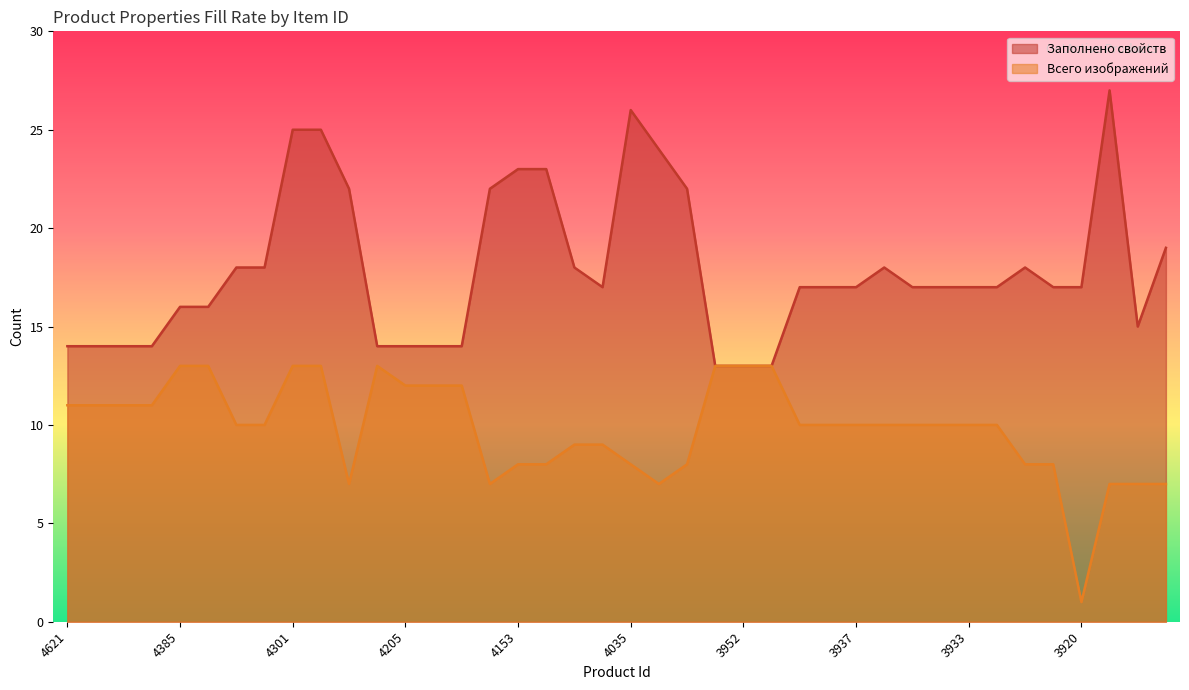

True or false: Заполнено свойств has a value of 16 at 4384.

True